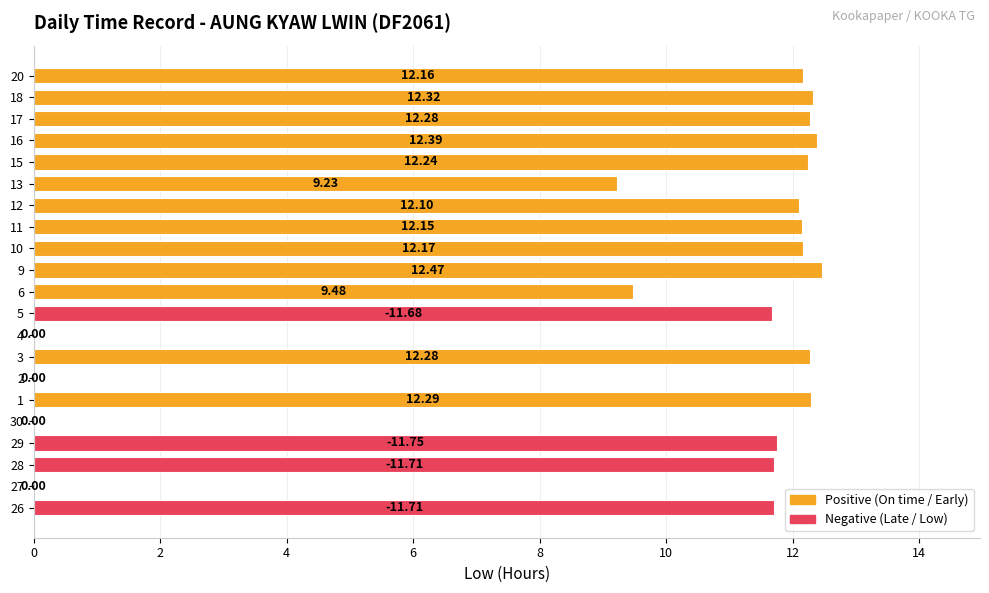

Between 5 and 13, which is larger?

5